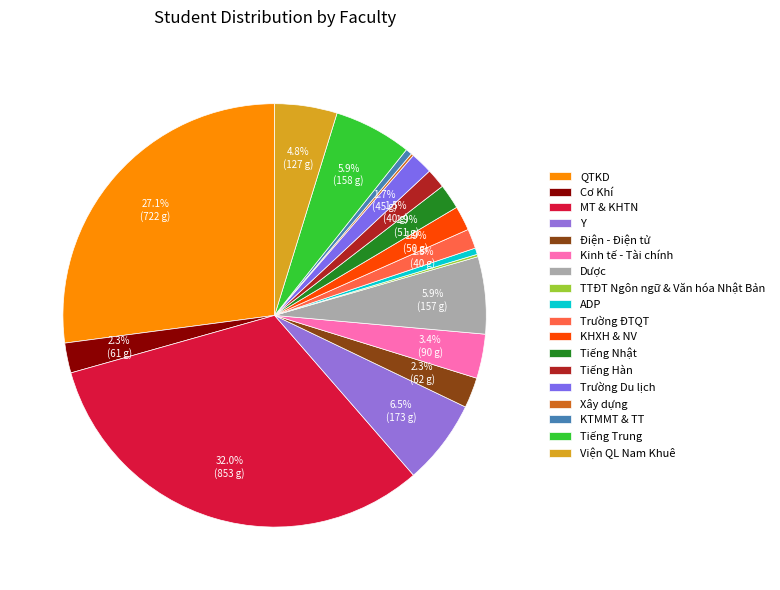

Count the number of slices in the pie.

18